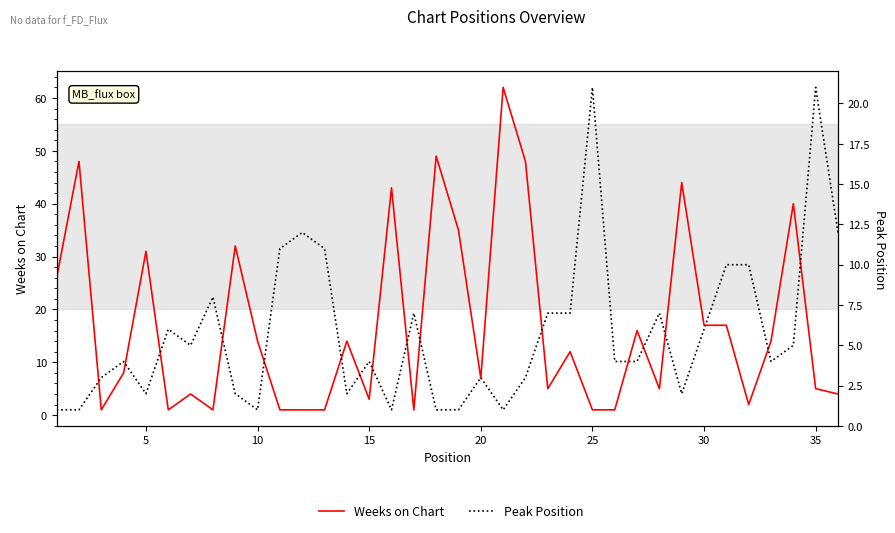

What is the average value of the Peak Position series?

6